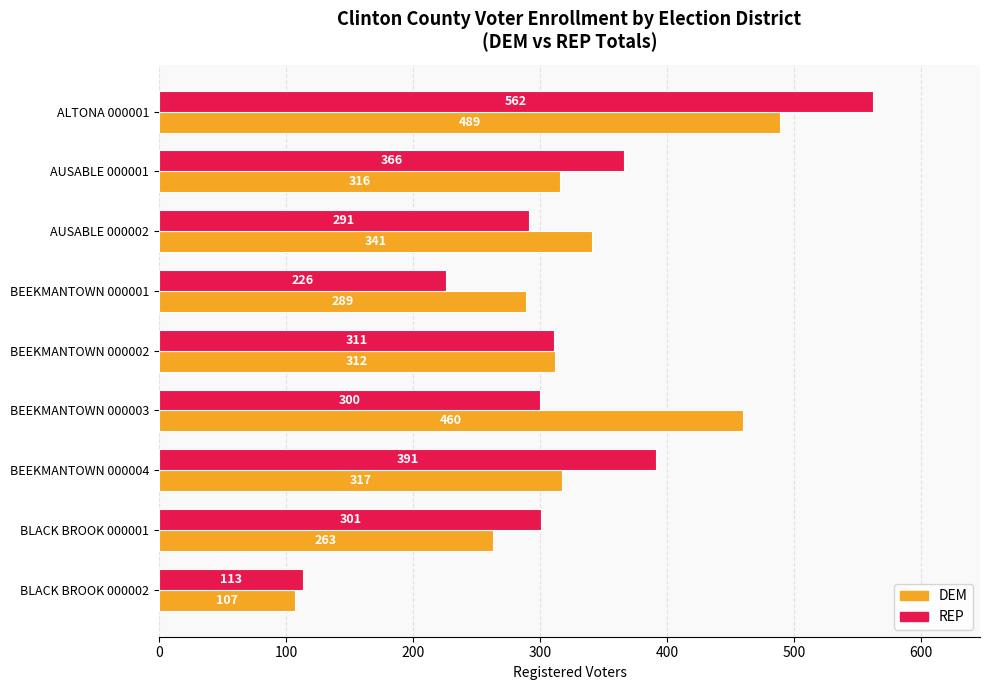

Which series changed the most between AUSABLE 000002 and BEEKMANTOWN 000004?

REP